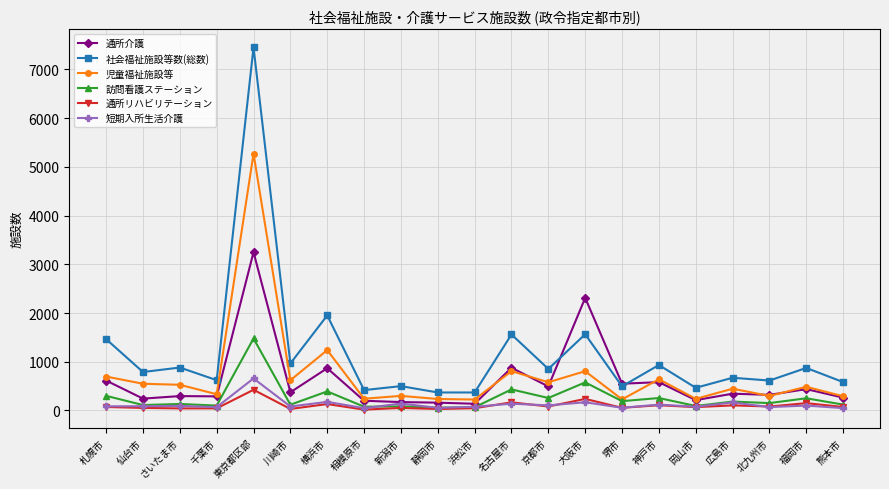

Which series has the widest spread of values?

社会福祉施設等数(総数)